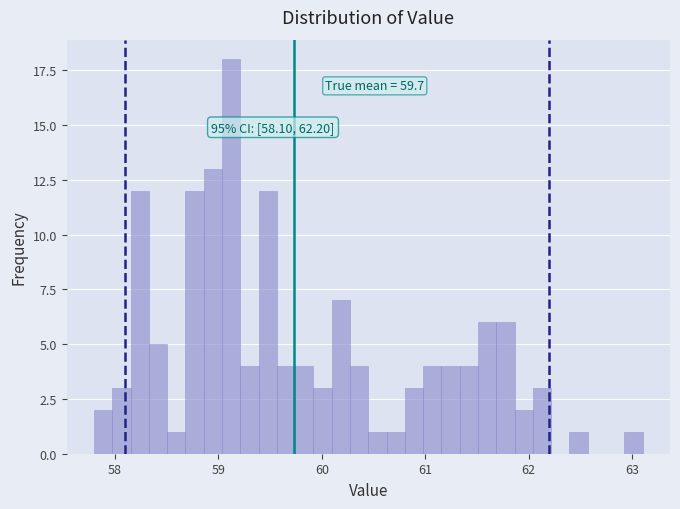

Read against the x-axis, roughly where is the centre of the tallest bar?

59.1